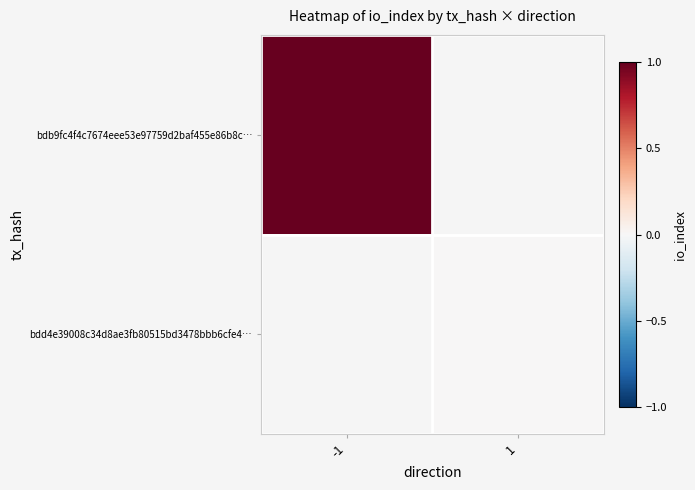

Which series has the widest spread of values?

bdb9fc4f4c7674eee53e97759d2baf455e86b8c…